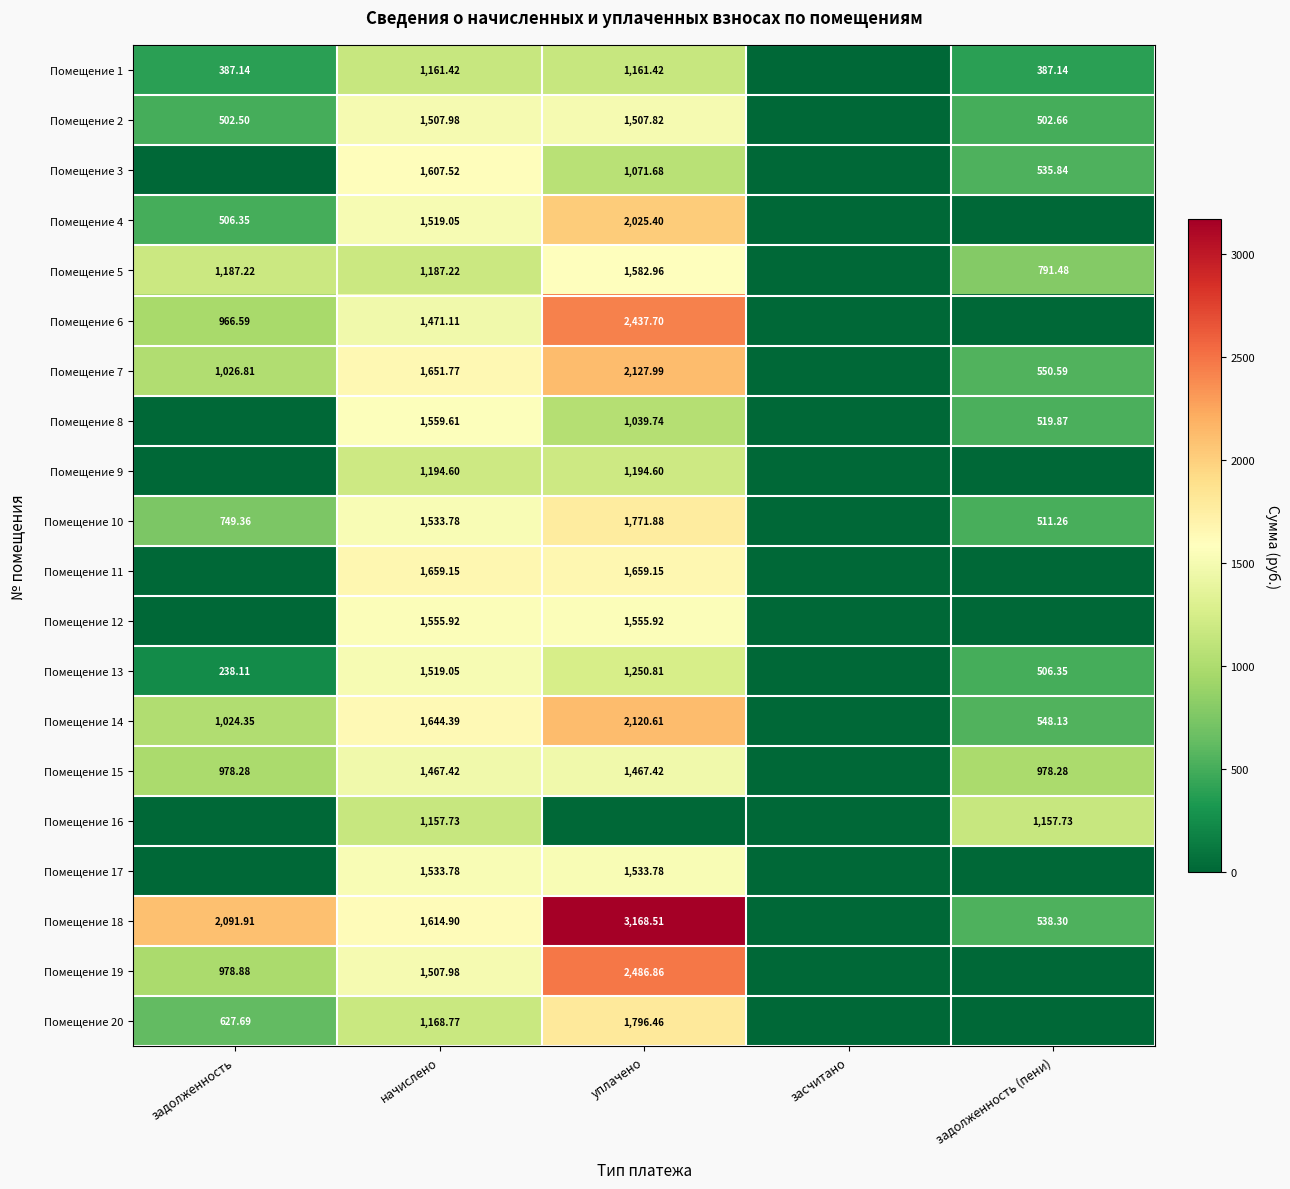

At which category does the chart reach its peak across all series?

уплачено